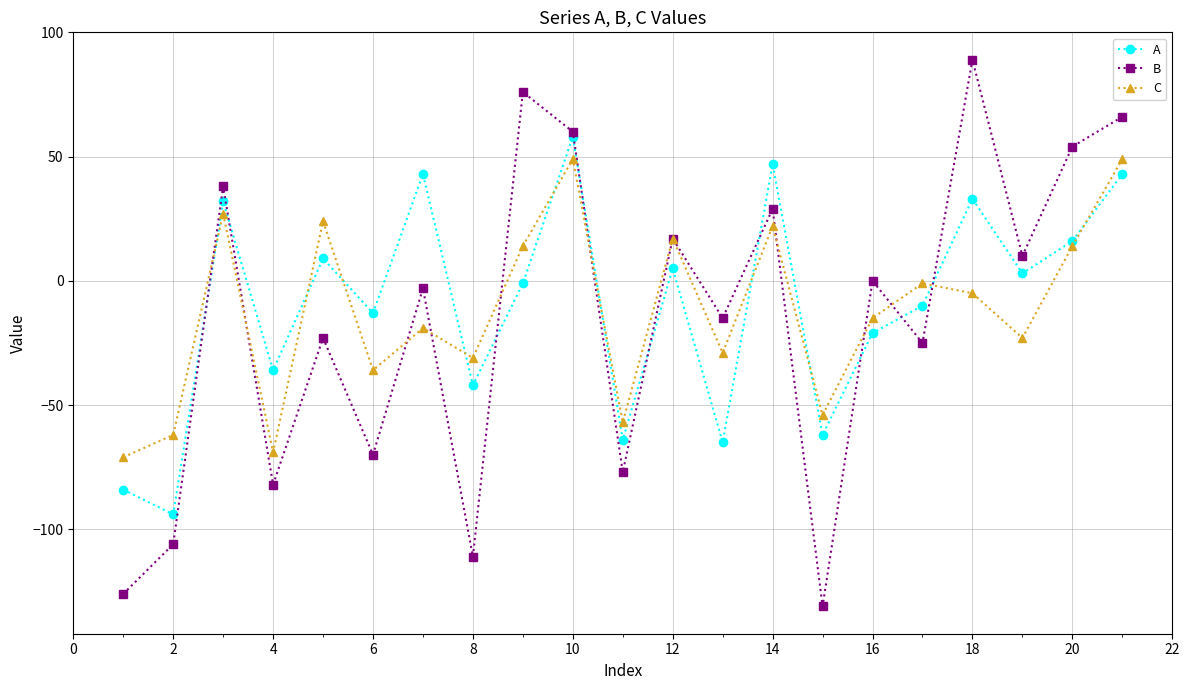

How many times do B and A cross each other?

9